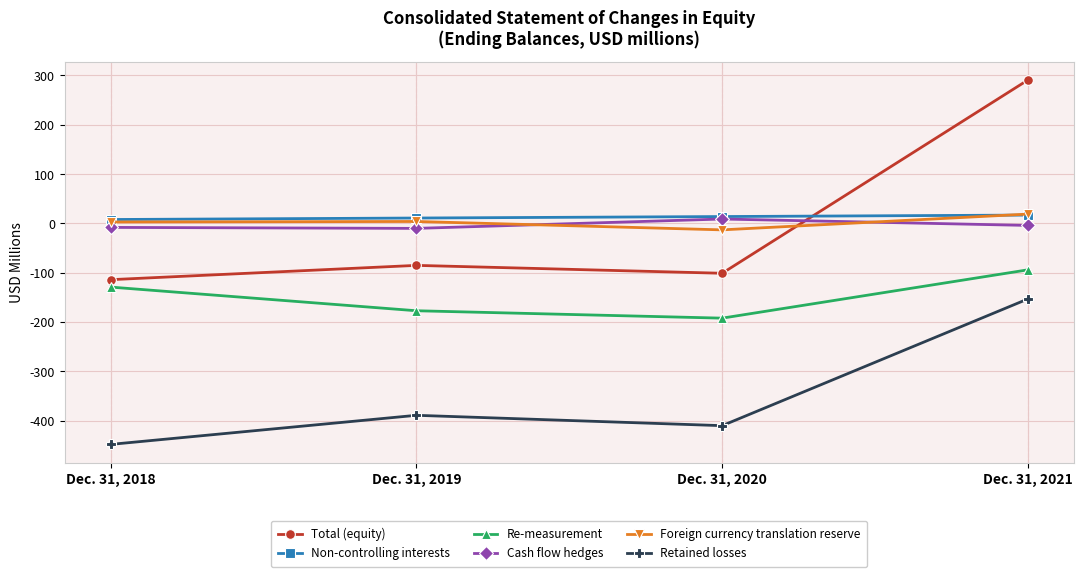

Is the value of Re-measurement at Dec. 31, 2019 greater than the value of Total (equity) at Dec. 31, 2020?

No